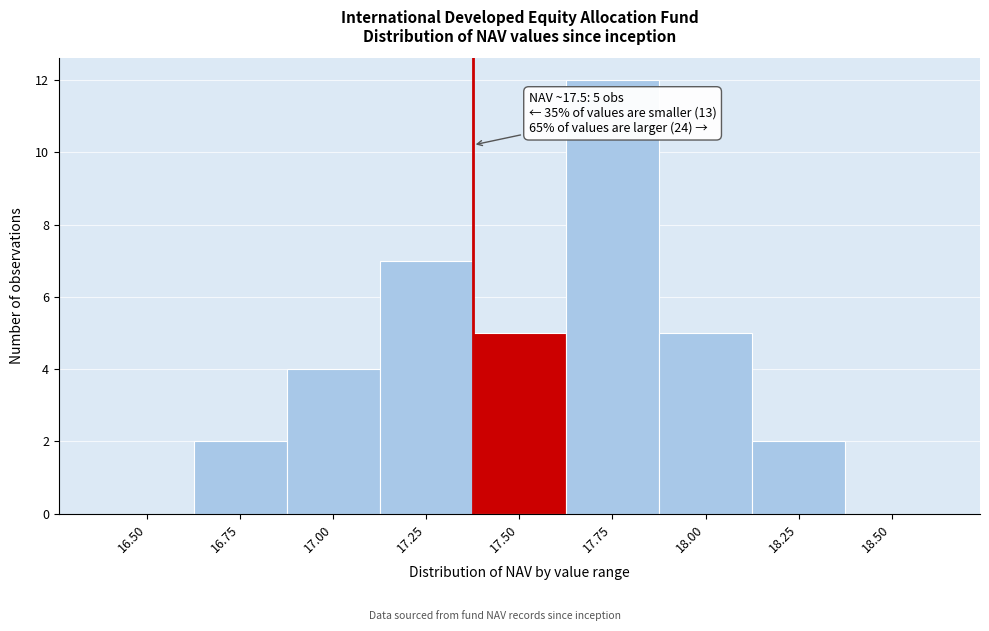

Reading right to left, transcribe all the data shown in this chart.

18.50=0	18.25=2	18.00=5	17.75=12	17.50=5	17.25=7	17.00=4	16.75=2	16.50=0